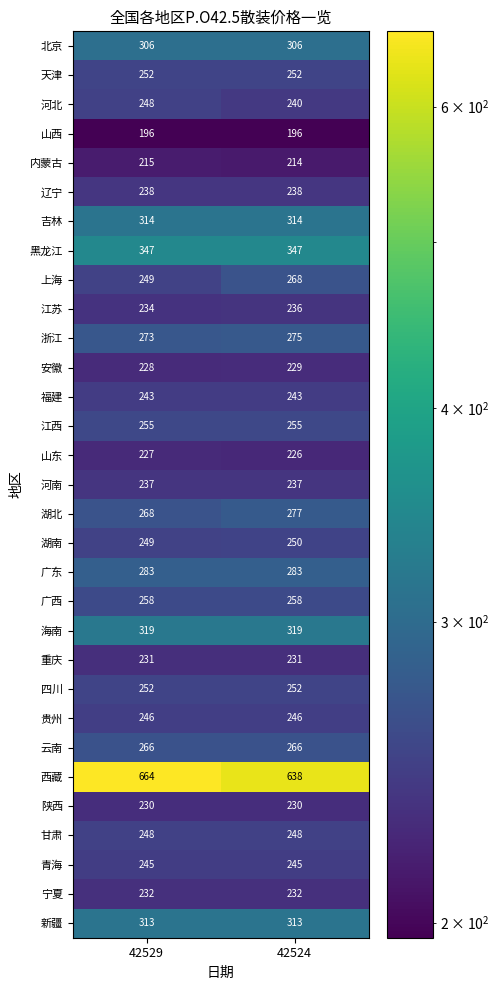

What value does the 山西 series have at 42524?

196